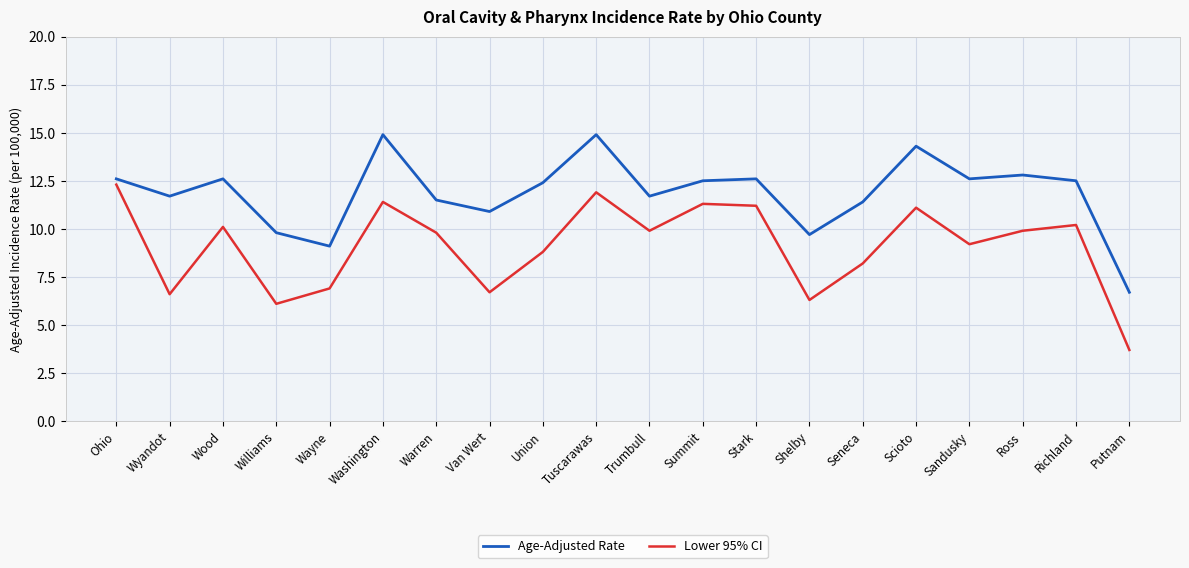

Reading left to right, transcribe all the data shown in this chart.

Age-Adjusted Rate: Ohio=12.6	Wyandot=11.7	Wood=12.6	Williams=9.8	Wayne=9.1	Washington=14.9	Warren=11.5	Van Wert=10.9	Union=12.4	Tuscarawas=14.9	Trumbull=11.7	Summit=12.5	Stark=12.6	Shelby=9.7	Seneca=11.4	Scioto=14.3	Sandusky=12.6	Ross=12.8	Richland=12.5	Putnam=6.7
Lower 95% CI: Ohio=12.3	Wyandot=6.6	Wood=10.1	Williams=6.1	Wayne=6.9	Washington=11.4	Warren=9.8	Van Wert=6.7	Union=8.8	Tuscarawas=11.9	Trumbull=9.9	Summit=11.3	Stark=11.2	Shelby=6.3	Seneca=8.2	Scioto=11.1	Sandusky=9.2	Ross=9.9	Richland=10.2	Putnam=3.7